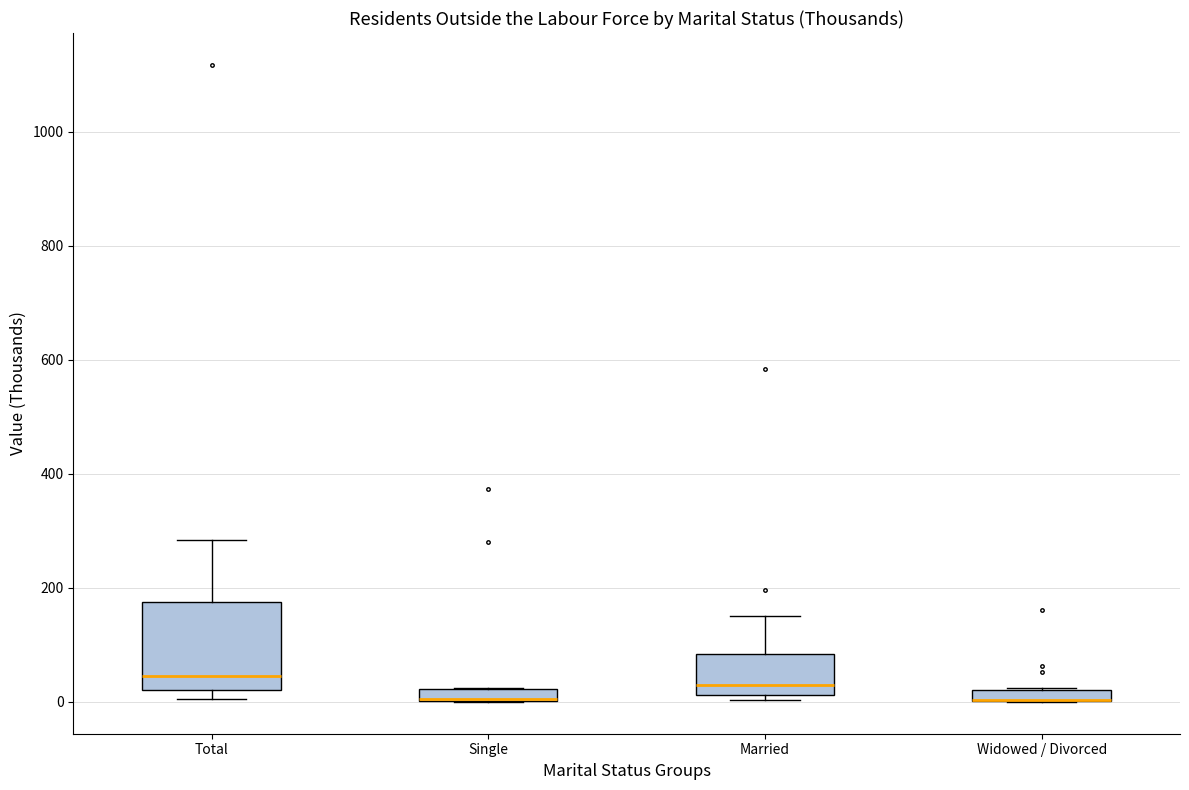

Where is the lower edge of the box for Single on the y-axis? The values are not printed on the chart, so give them approximately, as read against the axis.

0